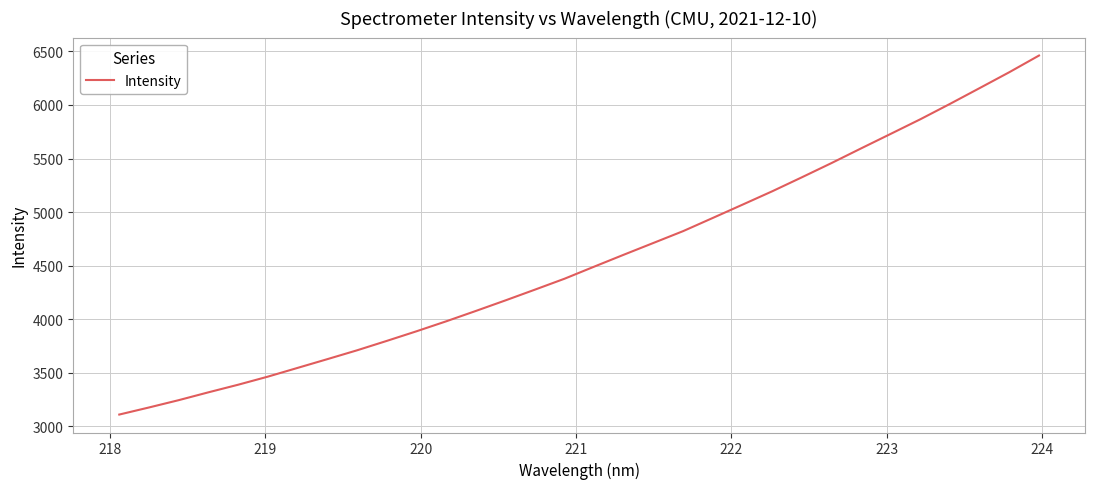

What is the minimum value shown in the chart?

3108.6